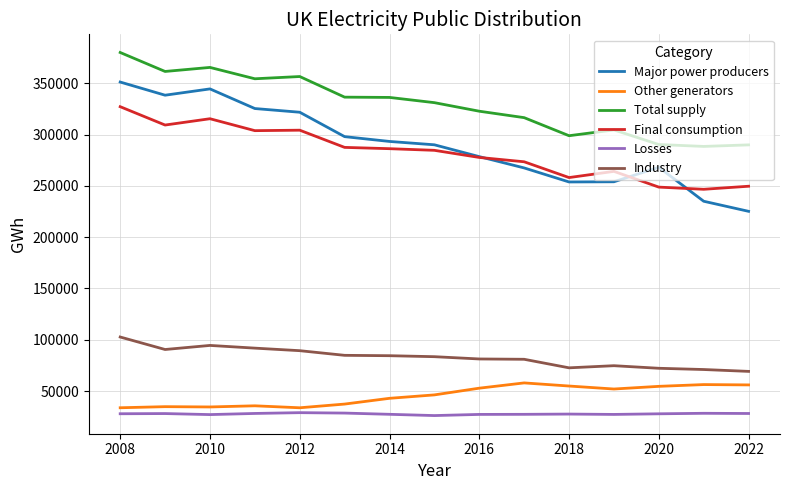

What is the lowest value of the Other generators series?

33660.8